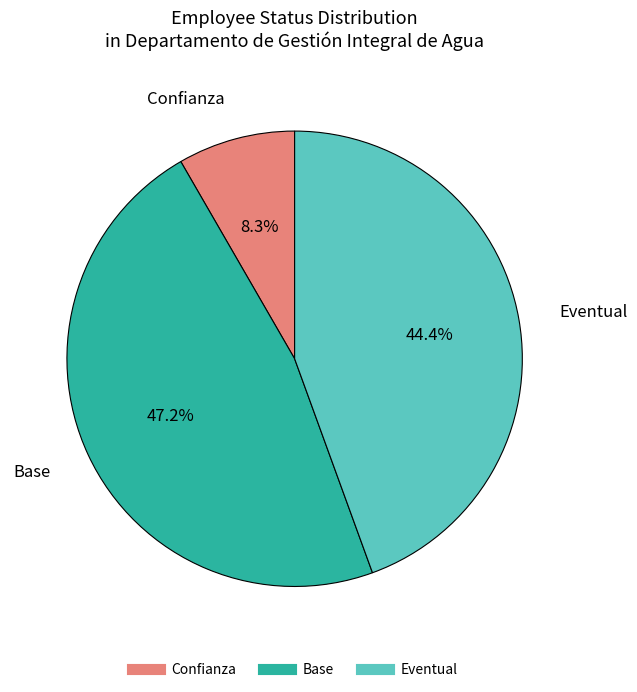

Is Confianza the majority of the pie?

No